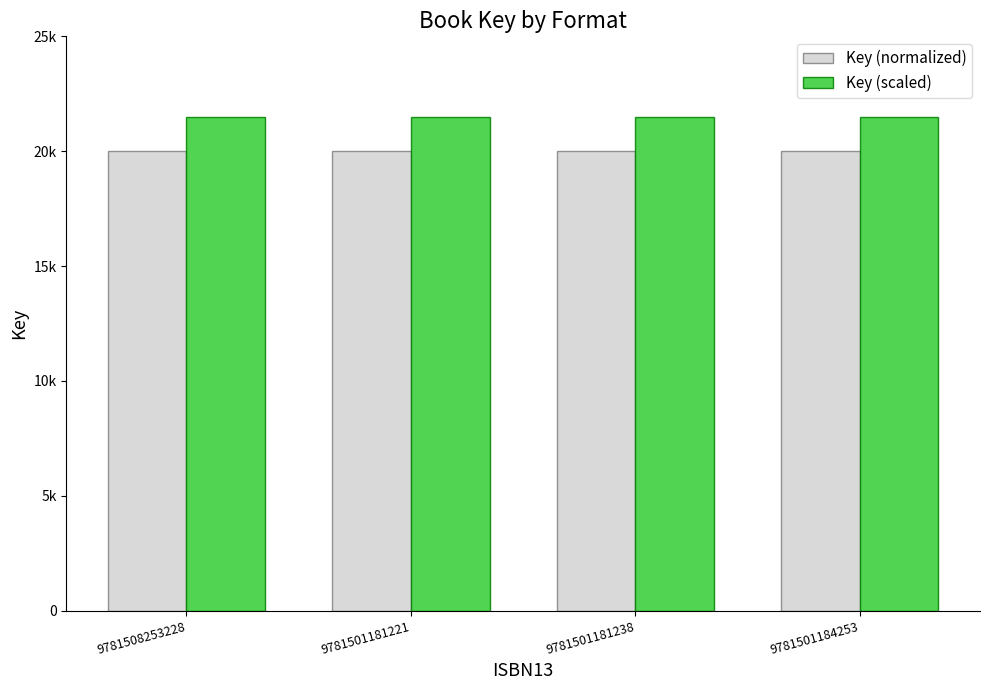

Rank the series by their average value, from lowest to highest.

Key (normalized), Key (scaled)